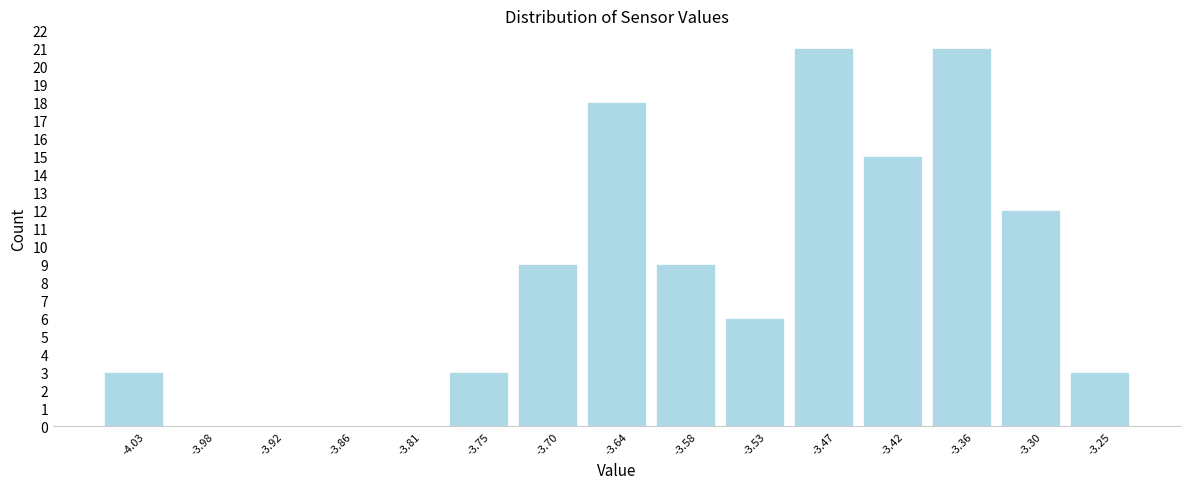

What is the height of the bar covering -3.444 to -3.388 on the x-axis? Neither the bar edges nor the heights are printed on the chart, so give them approximately, as read against the axes.

15